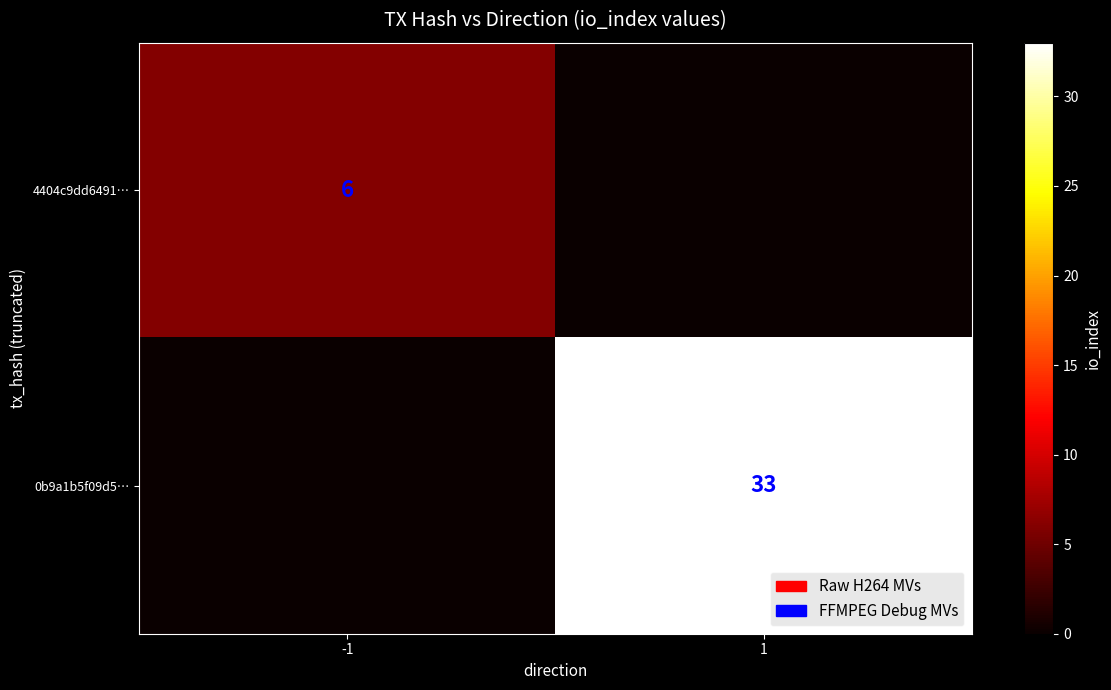

Is the value of 4404c9dd6491… at -1 greater than the value of 0b9a1b5f09d5… at 1?

No